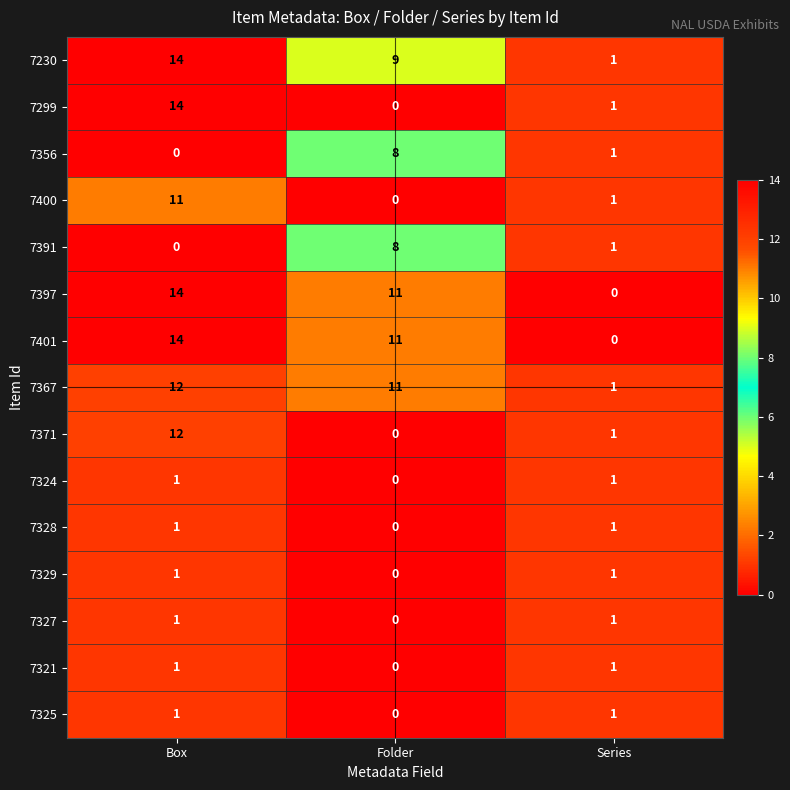

Where is 7400 nearest to the value 5?

Series